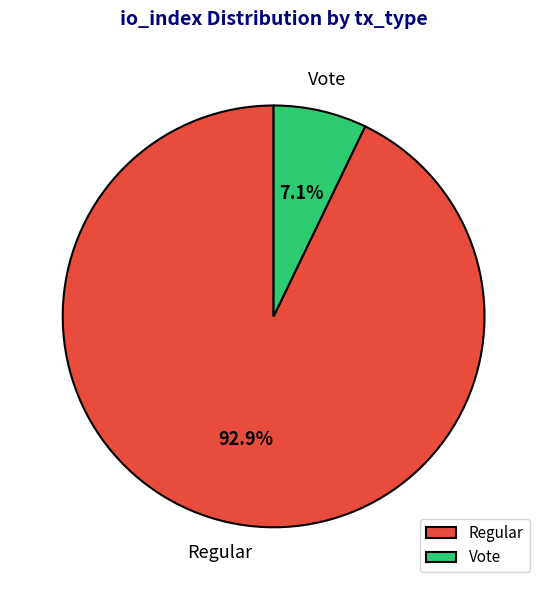

To the nearest percent, what is the difference between the Vote and Regular slice percentages?

86%